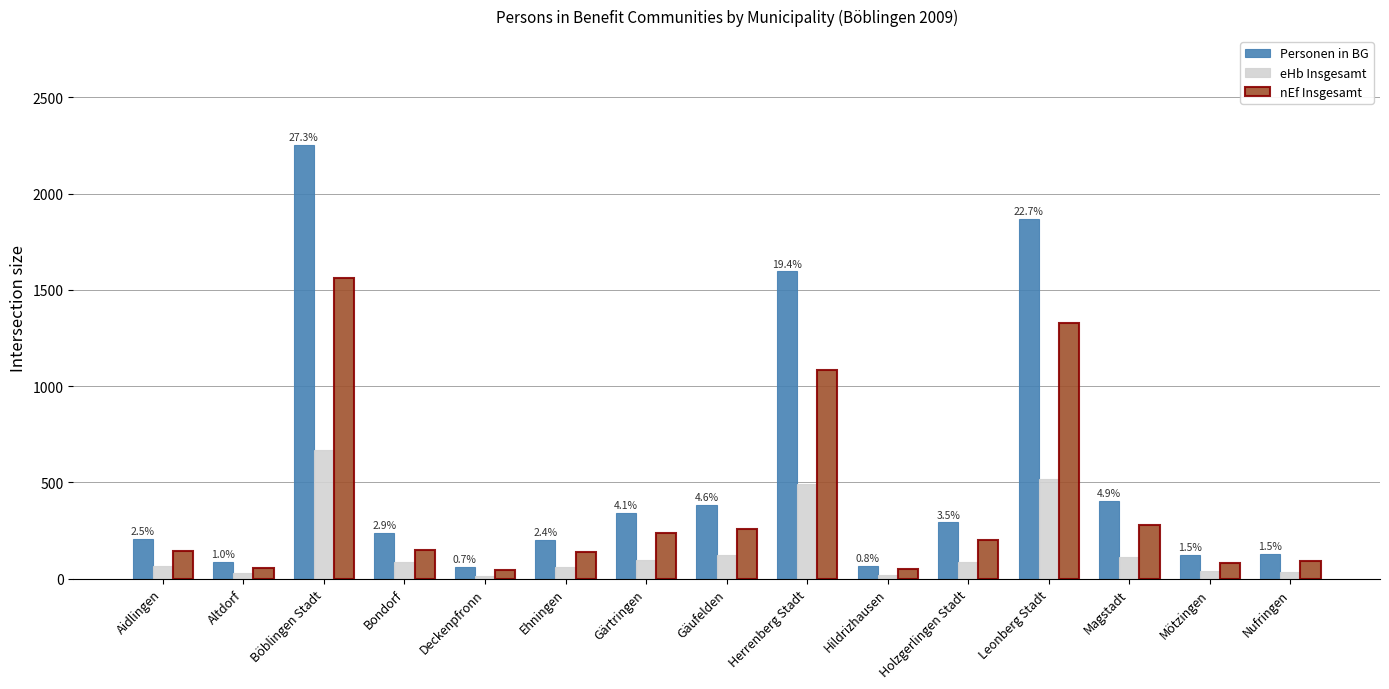

Rank the series at Aidlingen from lowest to highest value.

eHb Insgesamt, nEf Insgesamt, Personen in BG